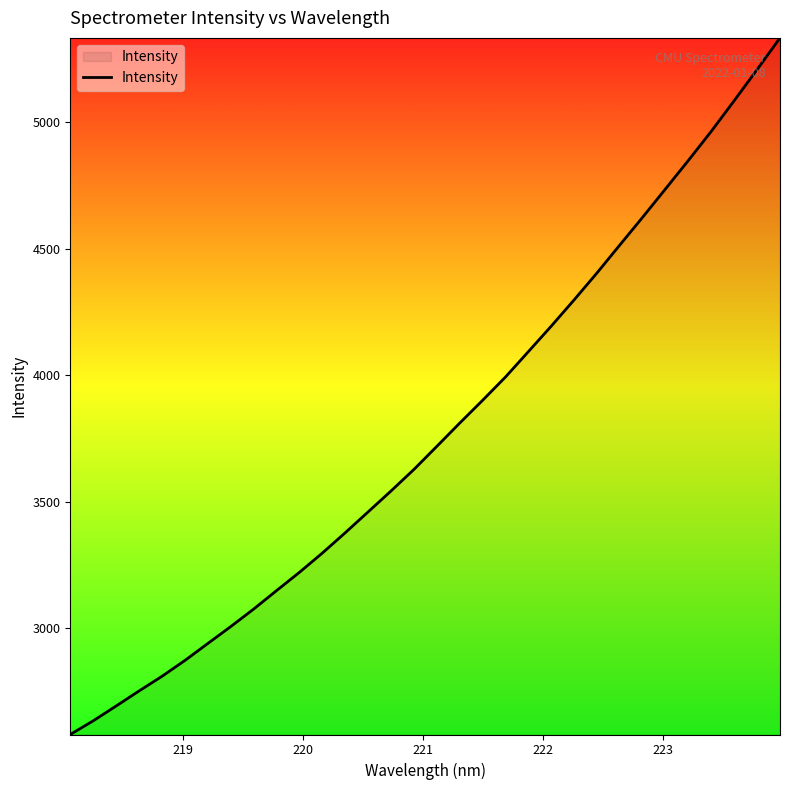

How many categories are shown in the chart?

32